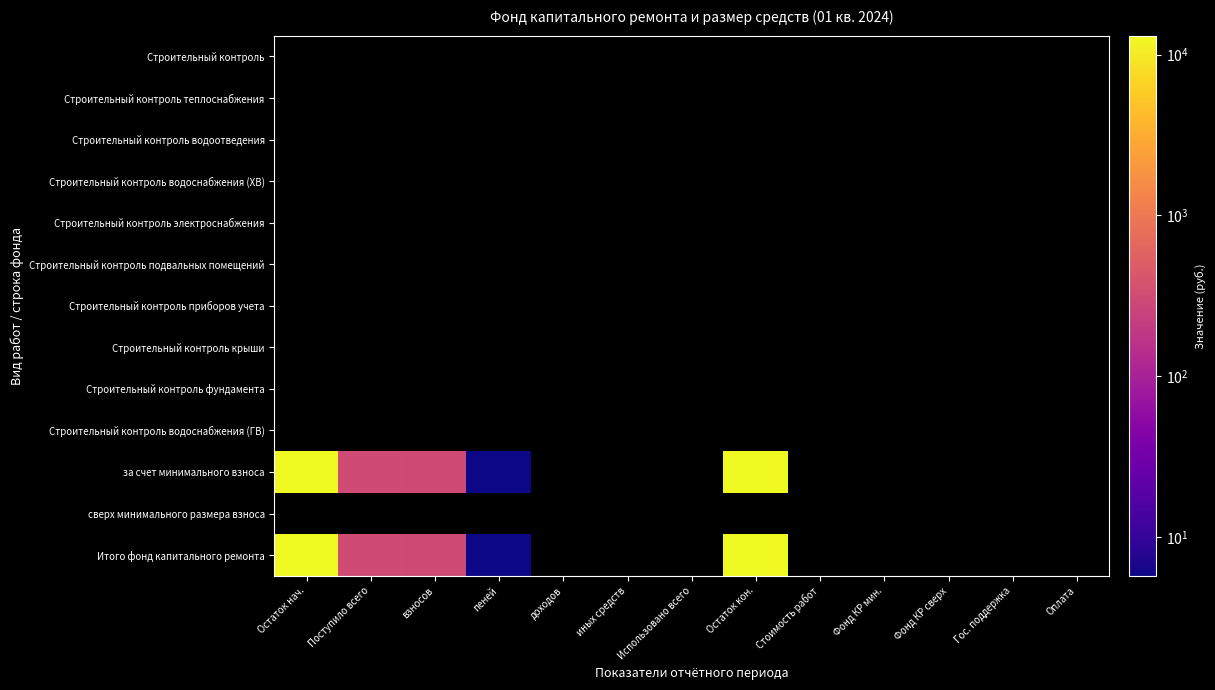

Between Поступило всего and взносов, which series saw the biggest shift?

за счет минимального взноса